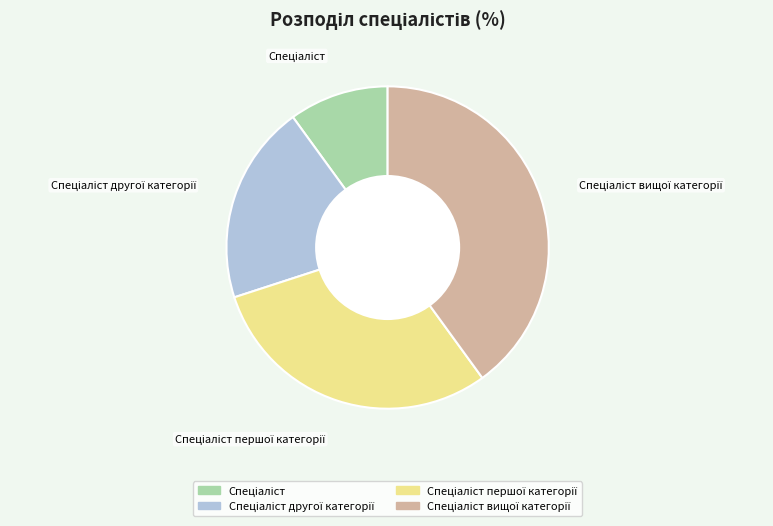

Count the number of slices in the pie.

4